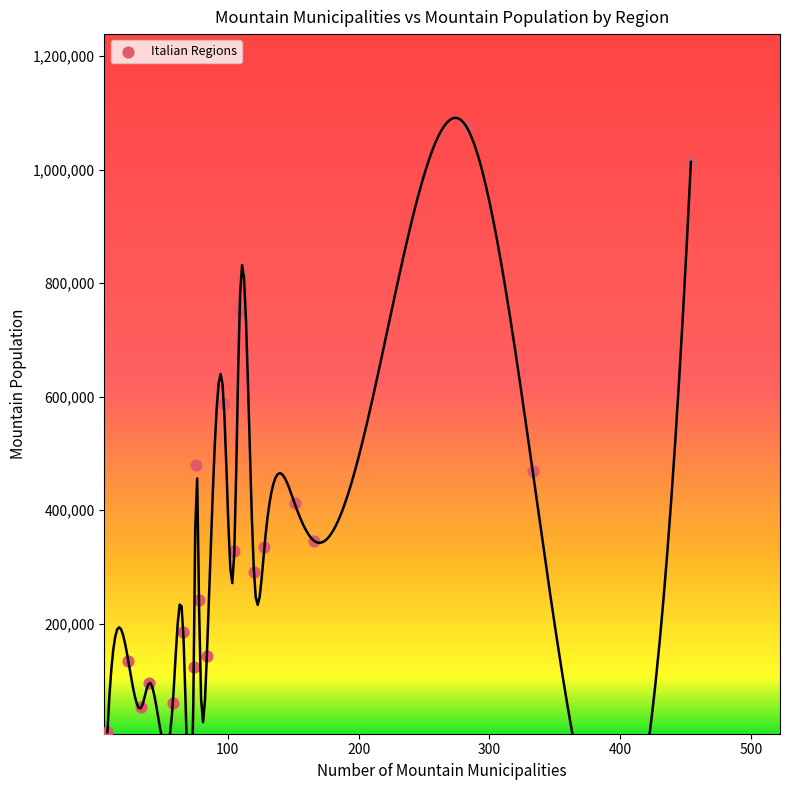

What Y value in the scatter plot is closest to 543178?

587554